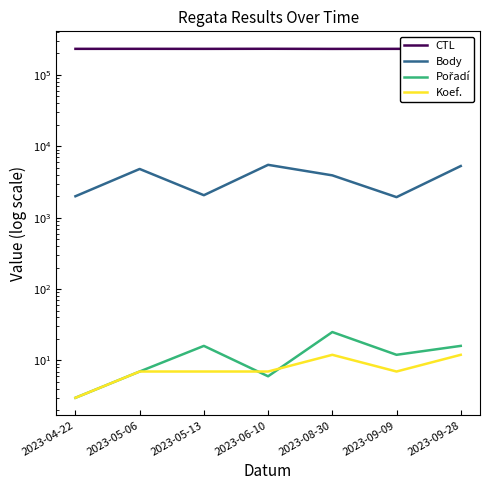

How many data points in Koef. are less than 7?

1